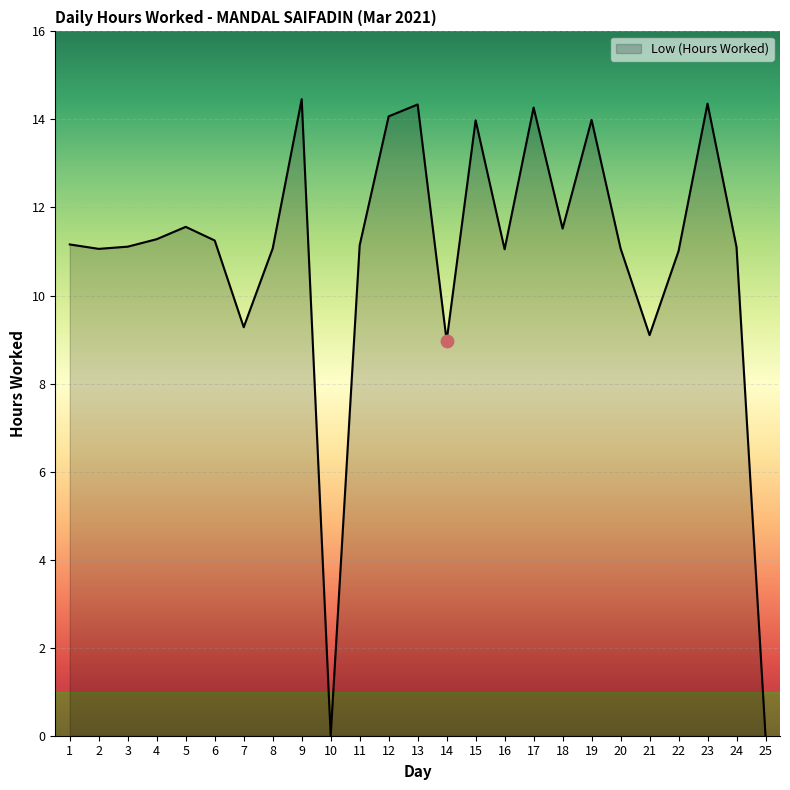

Which has a higher value, 2 or 4?

4